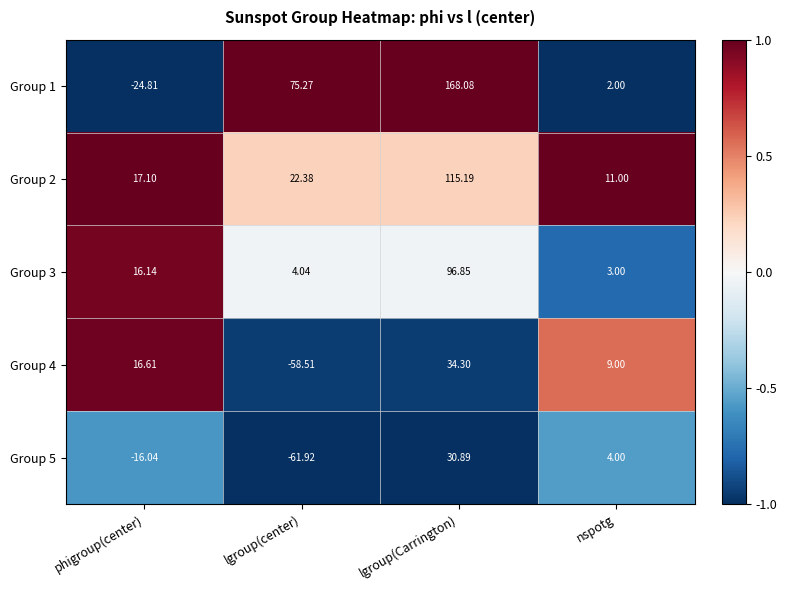

Where is Group 5 nearest to the value -15?

phigroup(center)